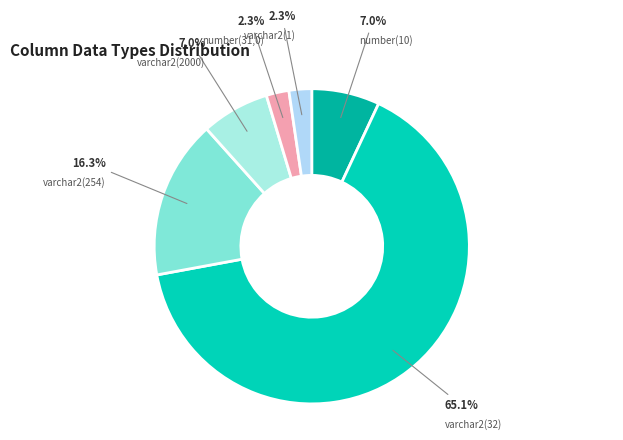

What is the largest slice in the pie chart?

varchar2(32)